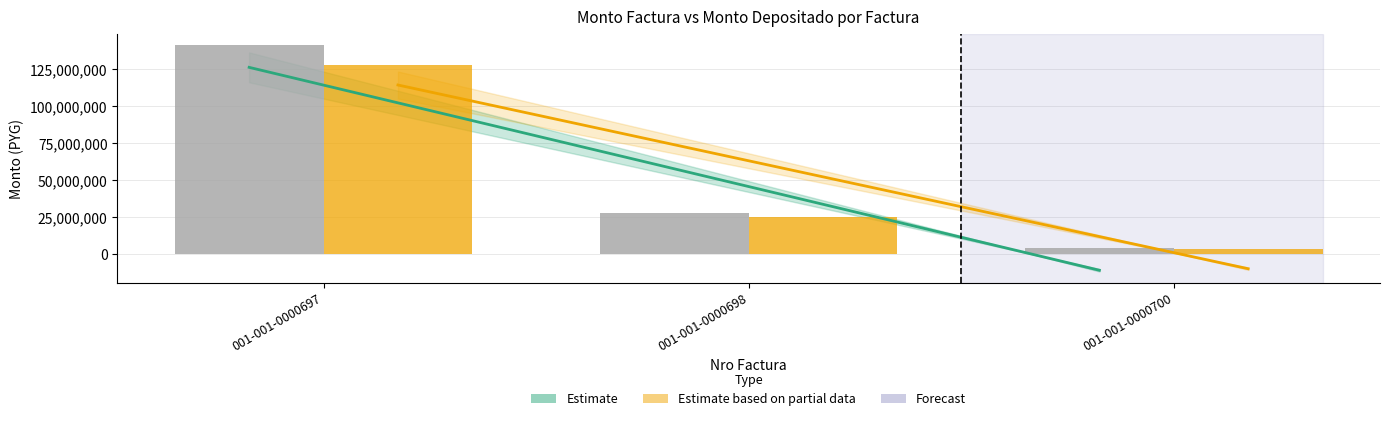

Rank the series at 001-001-0000700 from highest to lowest value.

monto_factura, monto_depositado_proveedor, Estimate based on partial data (monto_depositado trend), Estimate (monto_factura trend)